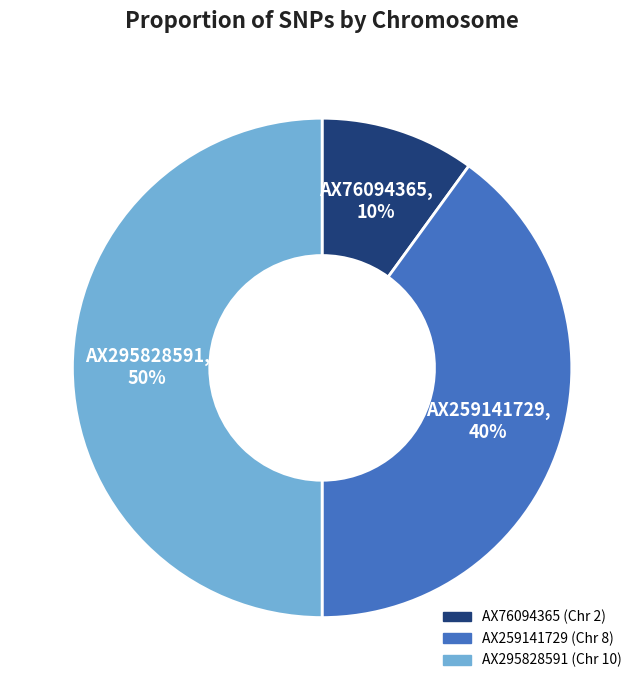

To the nearest percent, what portion does AX76094365 represent?

10%